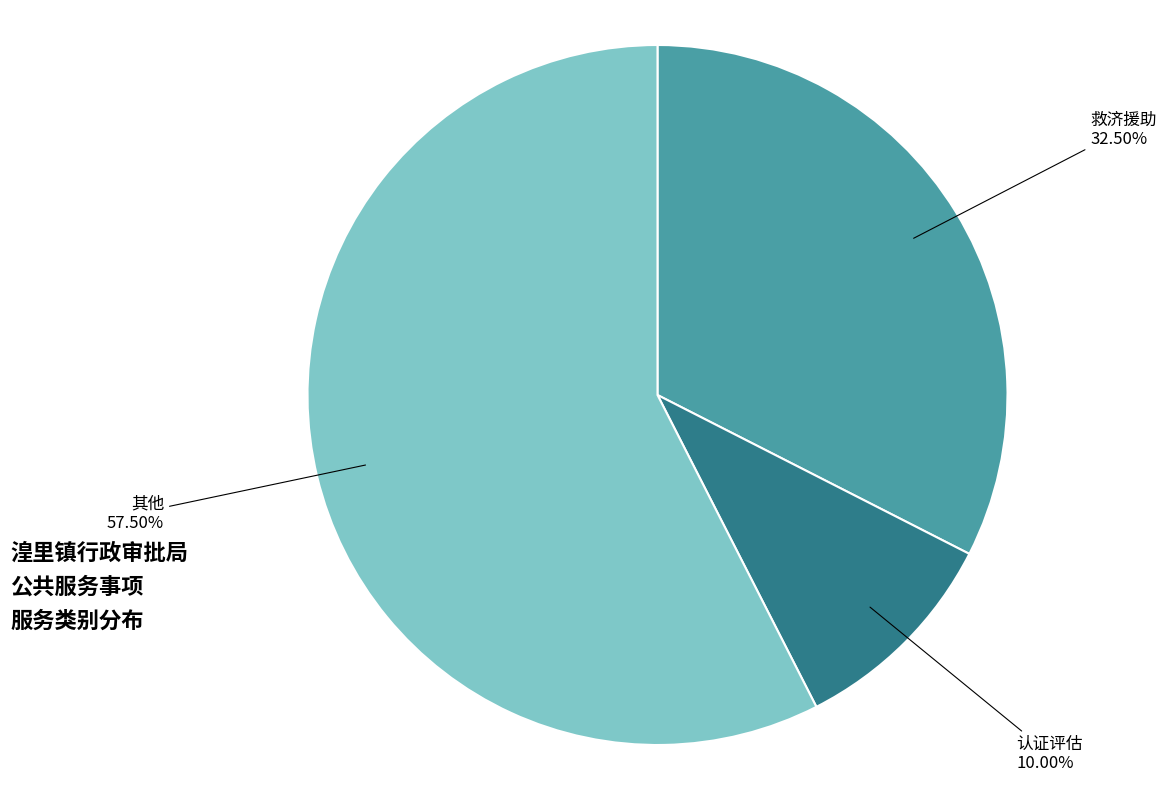

Does any single category account for the majority?

Yes